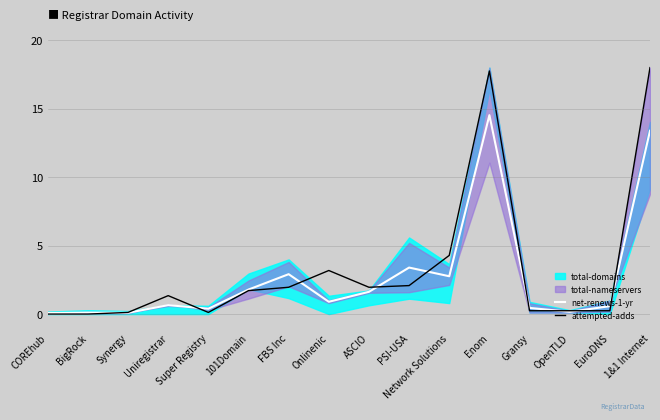

How many categories are shown in the chart?

16